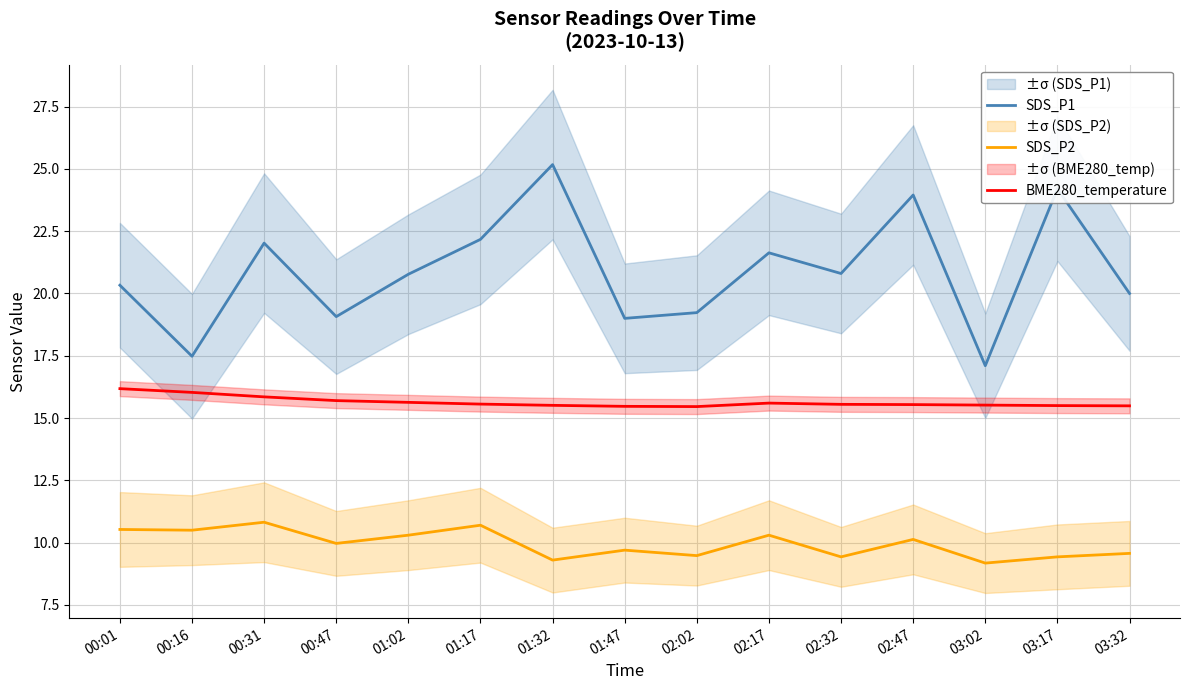

List the series in order of their overall mean, highest first.

SDS_P1, BME280_temperature, SDS_P2